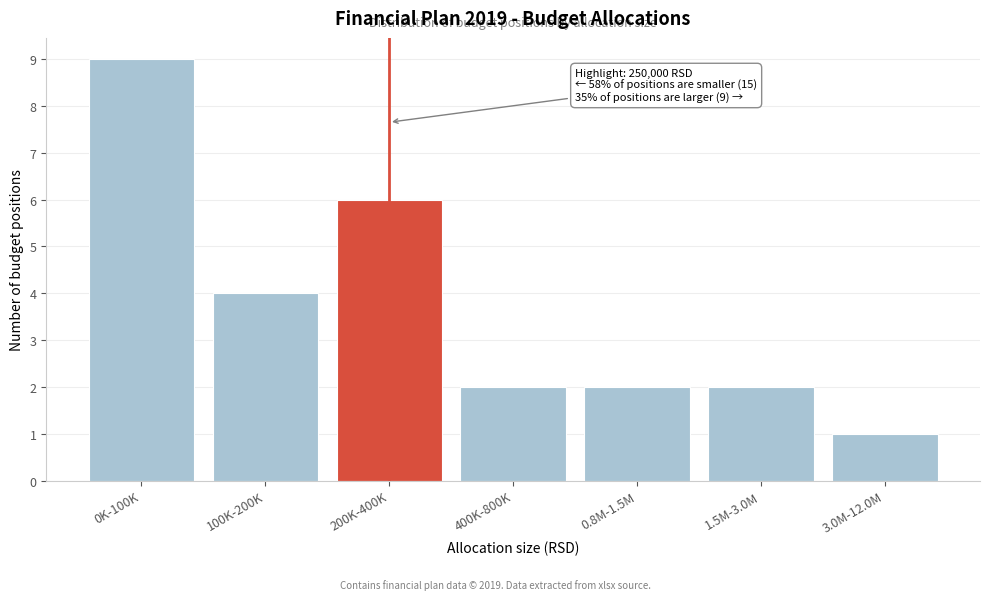

Reading right to left, what are all the values shown in this chart?

3.0M-12.0M=1	1.5M-3.0M=2	0.8M-1.5M=2	400K-800K=2	200K-400K=6	100K-200K=4	0K-100K=9